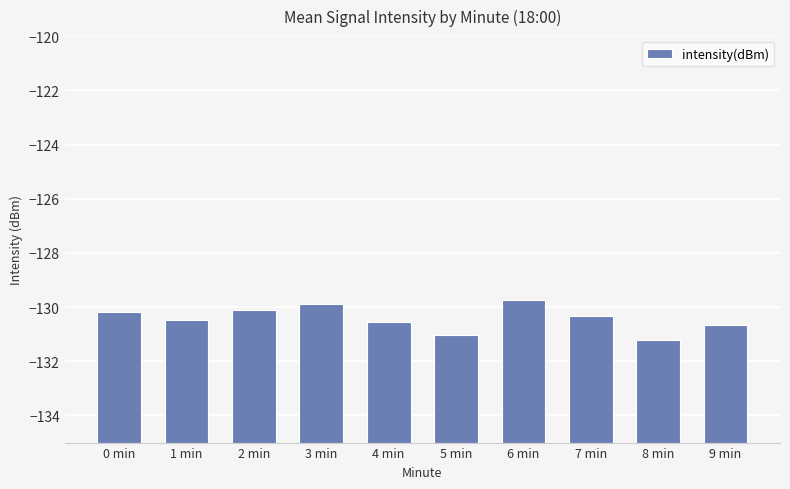

List the labels in order of value, largest first.

6 min, 3 min, 2 min, 0 min, 7 min, 1 min, 4 min, 9 min, 5 min, 8 min